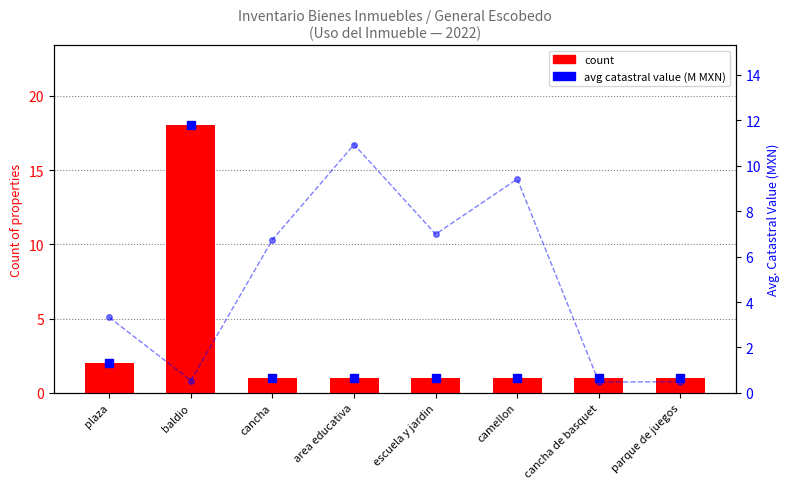

At which category is the sum across all series the highest?

baldio